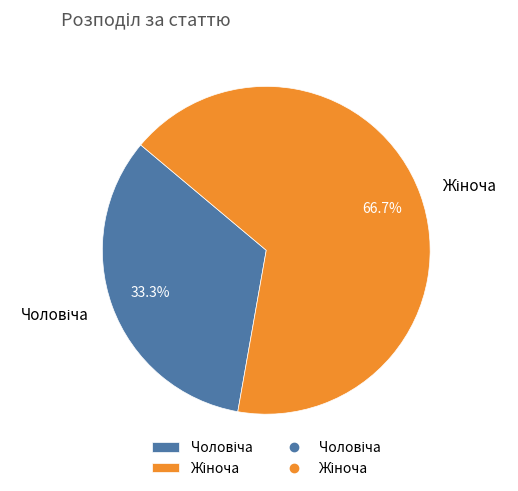

Is there any slice that represents more than half of the pie?

Yes